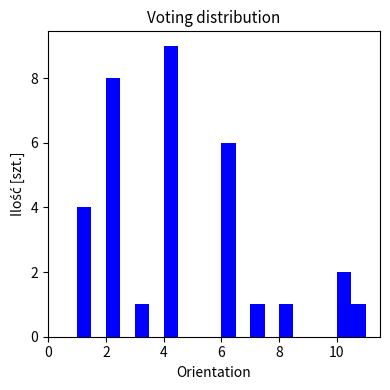

Read against the x-axis, roughly where is the centre of the tallest bar?

4.2